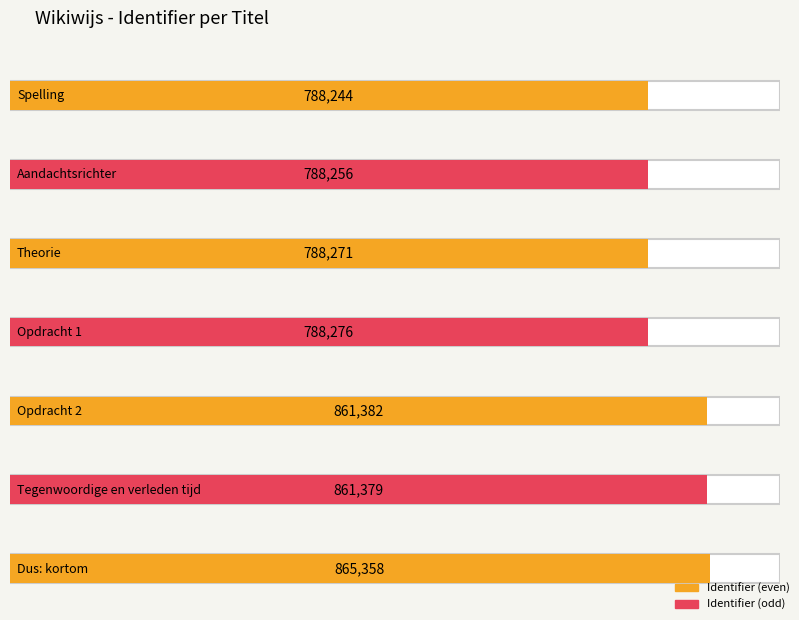

Approximately how many times larger is the value at Opdracht 1 compared to Theorie?

1.0